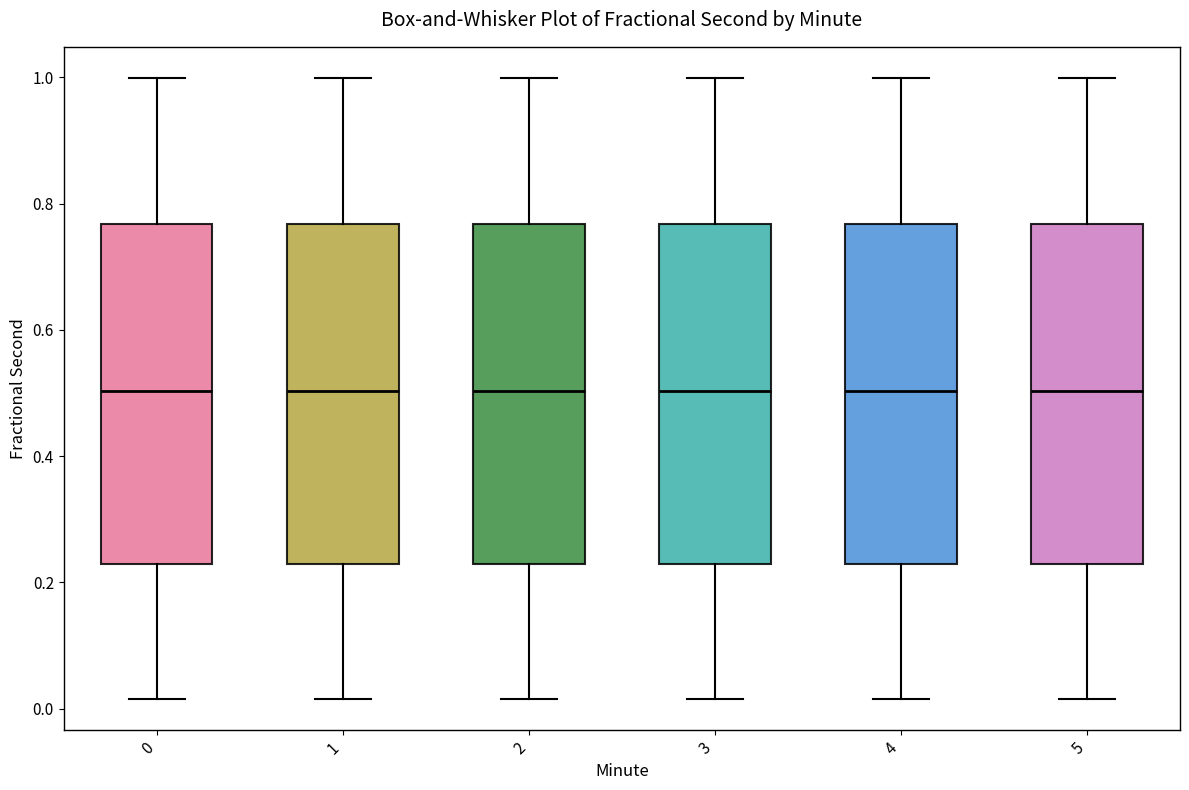

Reading left to right, transcribe this box plot: for each box, give where its median line is, the range the box spans, and where its two whiskers end, as read against the y-axis. The values are not printed on the chart, so give them approximately, as read against the axis.

0: median 0.50, box 0.22 to 0.76, whiskers 0.02 to 1.00
1: median 0.50, box 0.22 to 0.76, whiskers 0.02 to 1.00
2: median 0.50, box 0.22 to 0.76, whiskers 0.02 to 1.00
3: median 0.50, box 0.22 to 0.76, whiskers 0.02 to 1.00
4: median 0.50, box 0.22 to 0.76, whiskers 0.02 to 1.00
5: median 0.50, box 0.22 to 0.76, whiskers 0.02 to 1.00